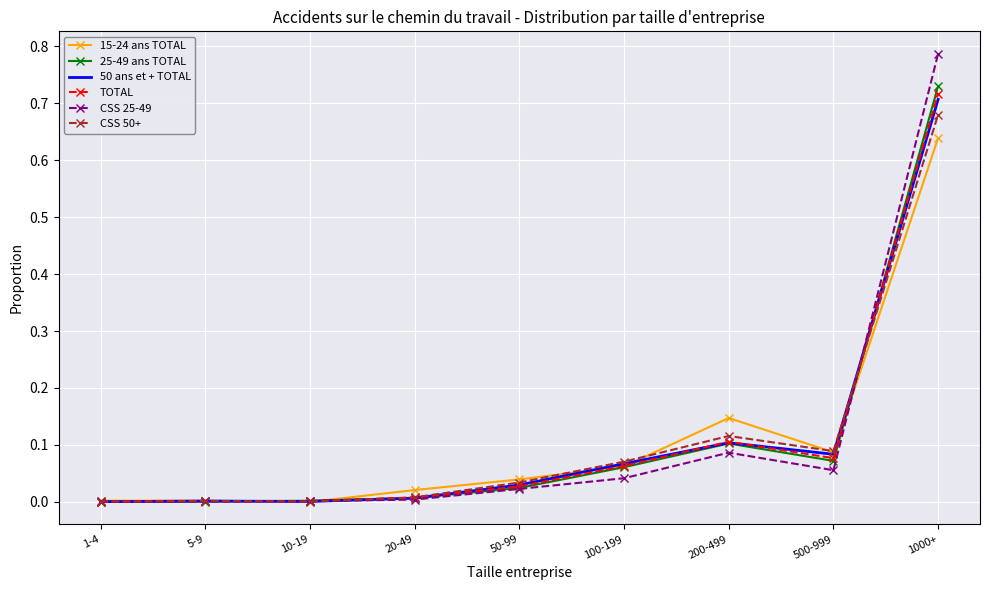

What are all the series names shown in the legend?

15-24 ans TOTAL, 25-49 ans TOTAL, 50 ans et + TOTAL, TOTAL, CSS 25-49, CSS 50+